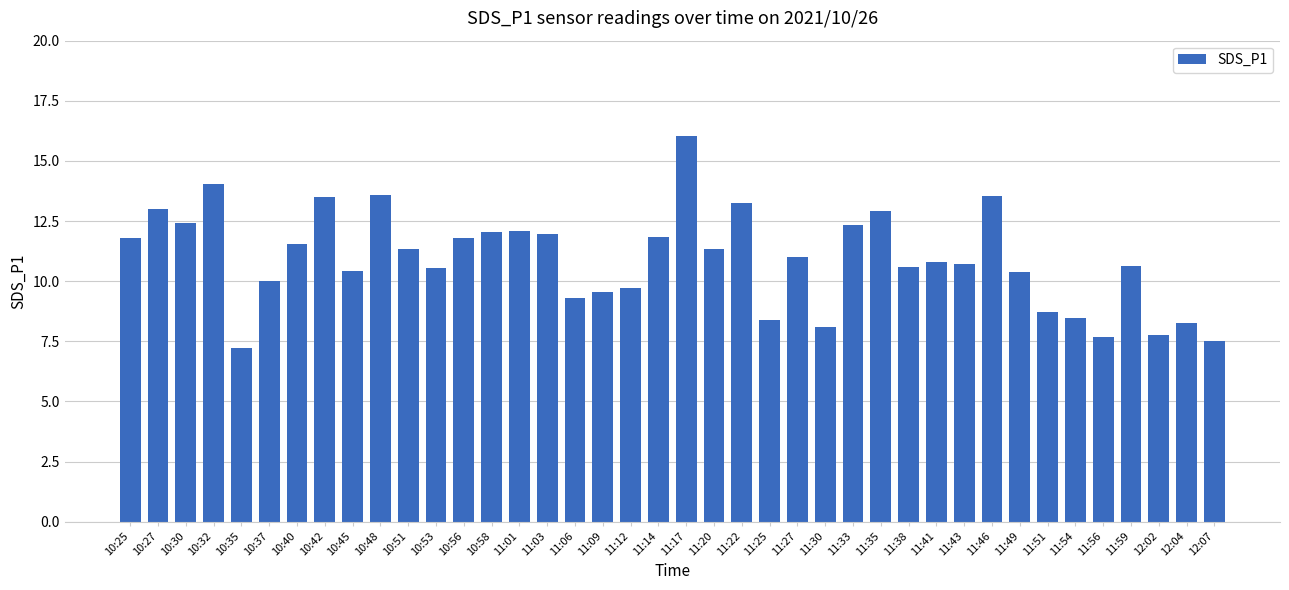

What is the label of the 14th bar from the right?

11:33